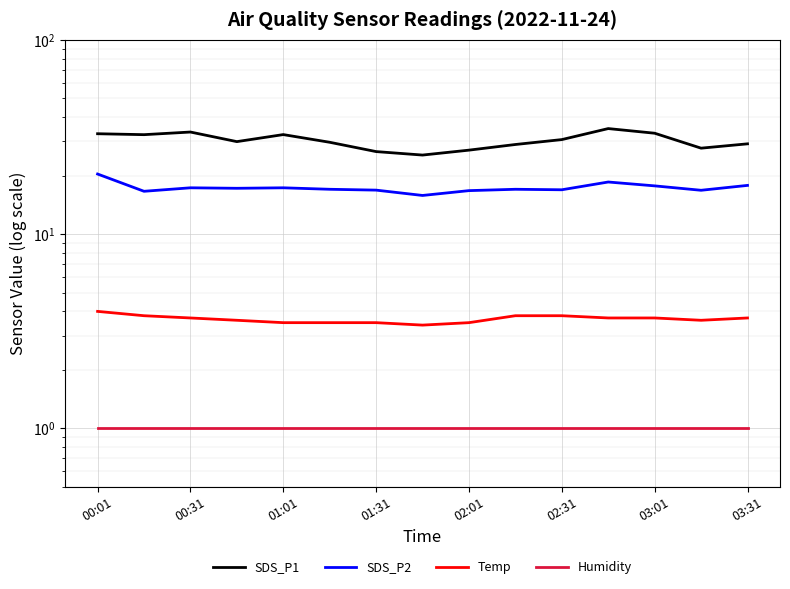

True or false: Temp and SDS_P1 cross at least once.

False